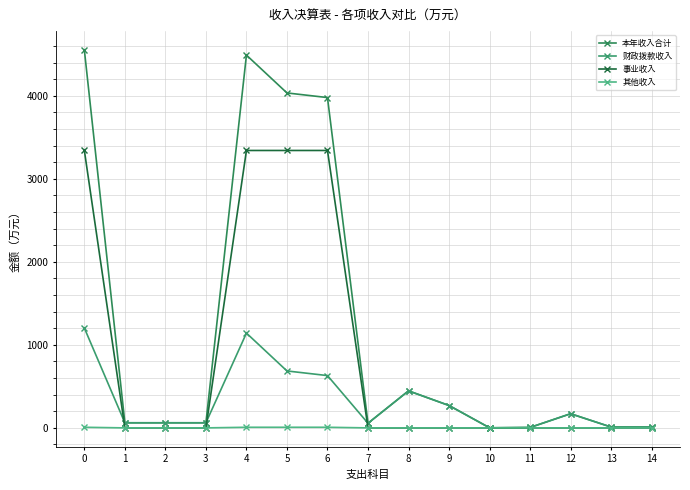

The 事业收入 series shows 0.0 at 10. True or false?

True